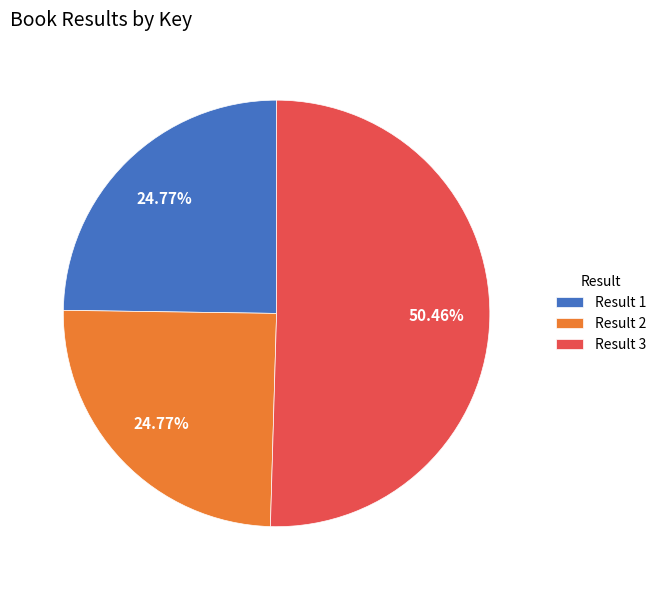

Which has a higher value, Result 1 or Result 3?

Result 3